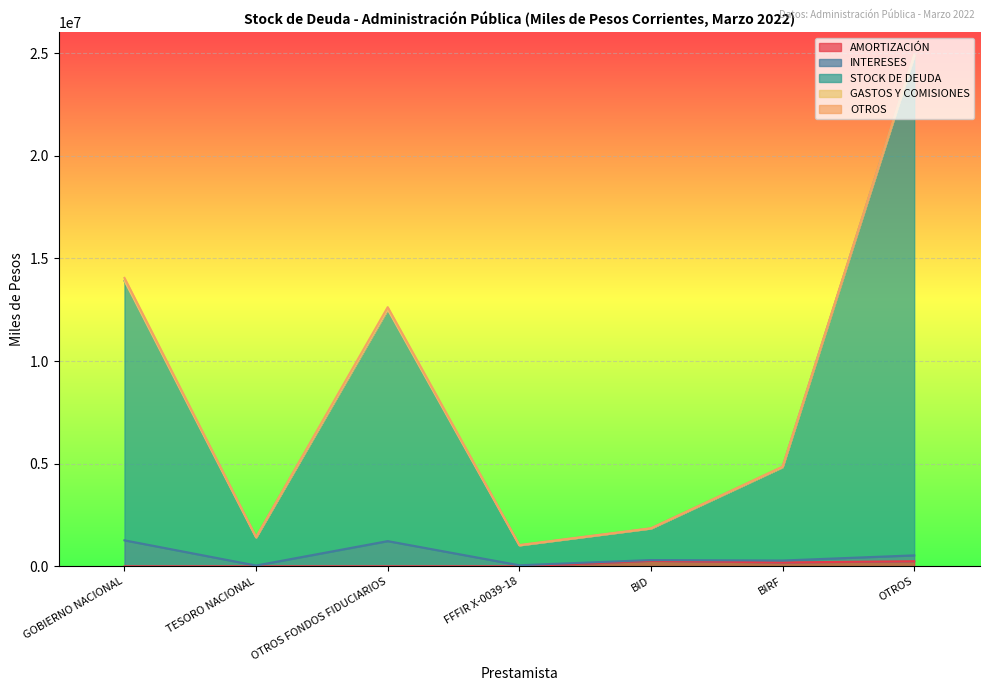

What is the total value across all series at BIRF?

4857196.7